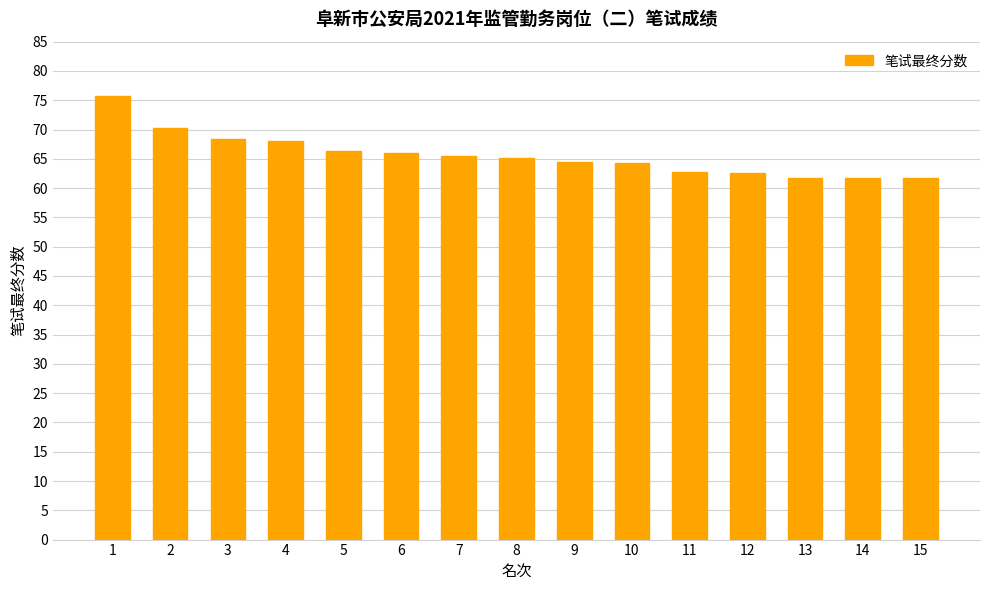

What is the greatest value displayed?

75.8